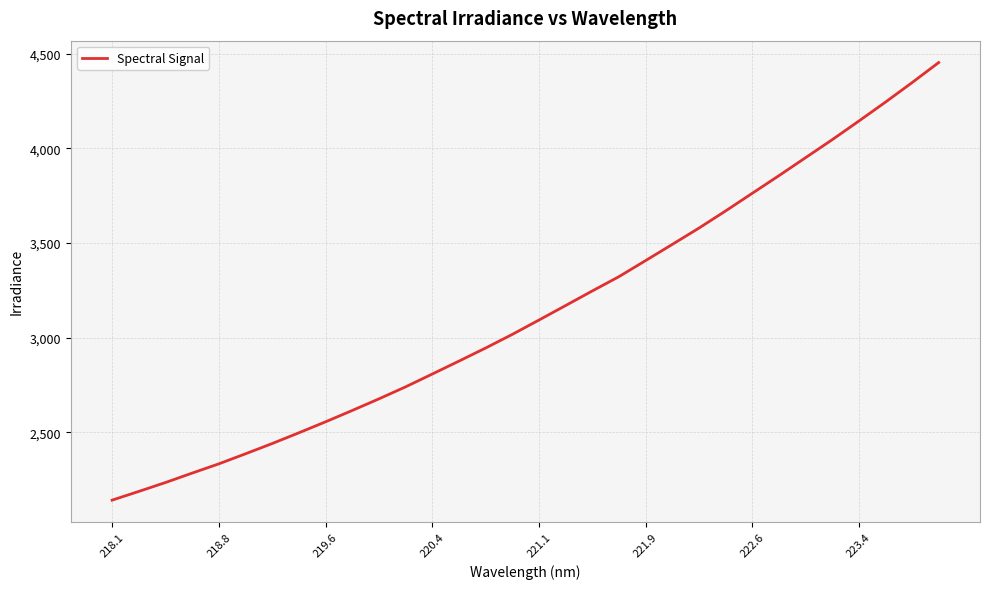

What is the average value?

3141.8